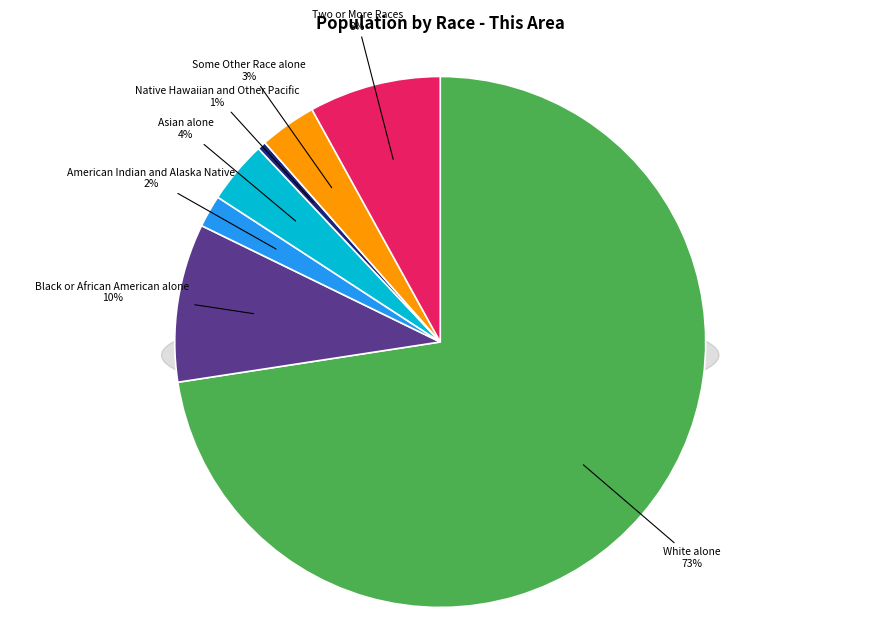

Rank the categories by value from highest to lowest.

White alone, Black or African American alone, Two or More Races, Asian alone, Some Other Race alone, American Indian and Alaska Native, Native Hawaiian and Other Pacific